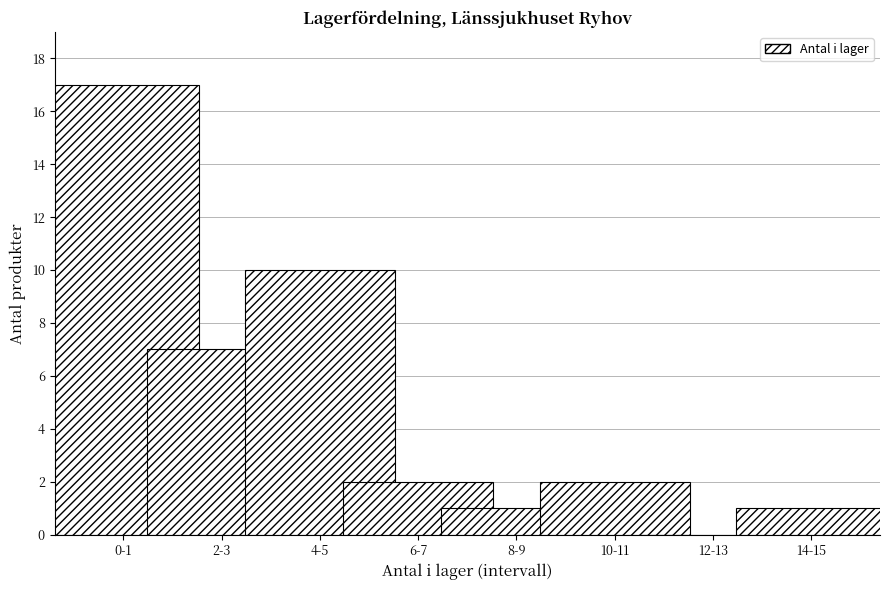

Reading left to right, transcribe all the data shown in this chart.

0-1=17	2-3=7	4-5=10	6-7=2	8-9=1	10-11=2	12-13=0	14-15=1